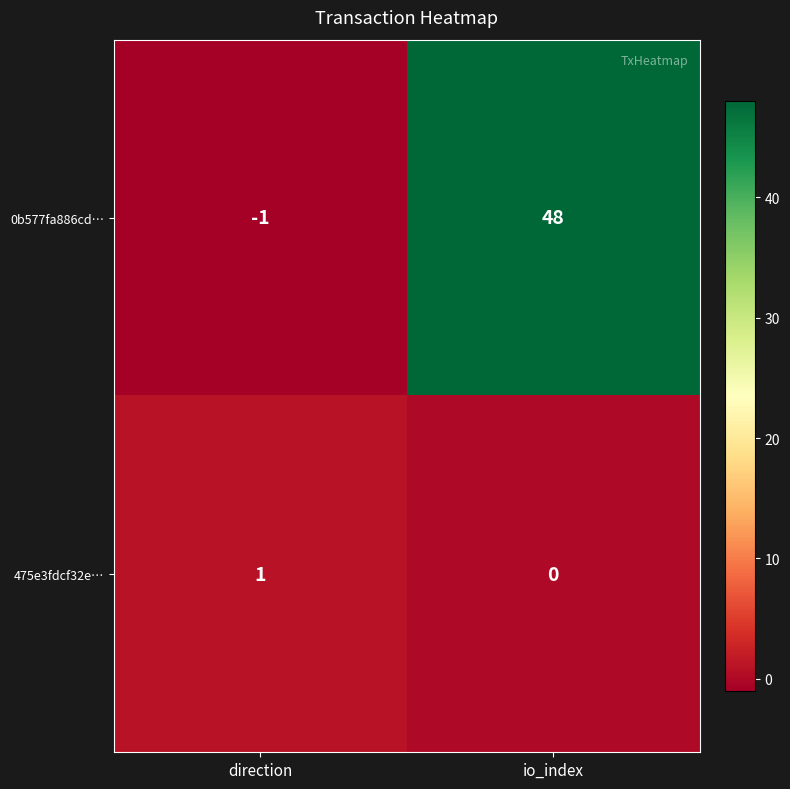

The 0b577fa886cd… series shows -2 at direction. True or false?

False